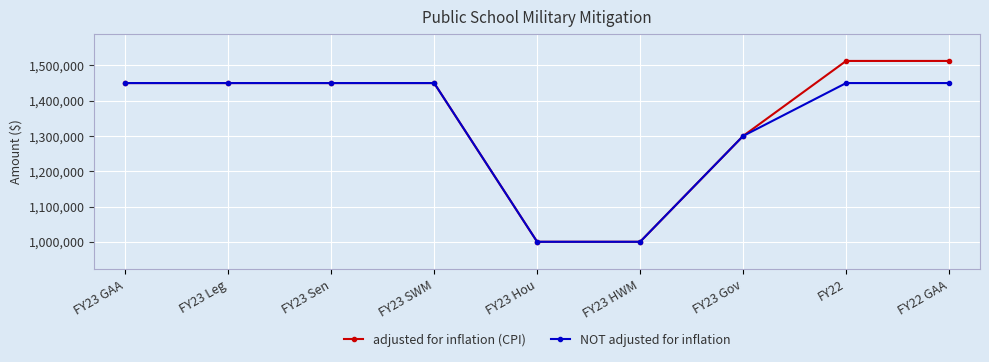

Reading right to left, transcribe all the data shown in this chart.

adjusted for inflation (CPI): FY22 GAA=1512730	FY22=1512730	FY23 Gov=1300000	FY23 HWM=1000000	FY23 Hou=1000000	FY23 SWM=1450000	FY23 Sen=1450000	FY23 Leg=1450000	FY23 GAA=1450000
NOT adjusted for inflation: FY22 GAA=1450000	FY22=1450000	FY23 Gov=1300000	FY23 HWM=1000000	FY23 Hou=1000000	FY23 SWM=1450000	FY23 Sen=1450000	FY23 Leg=1450000	FY23 GAA=1450000